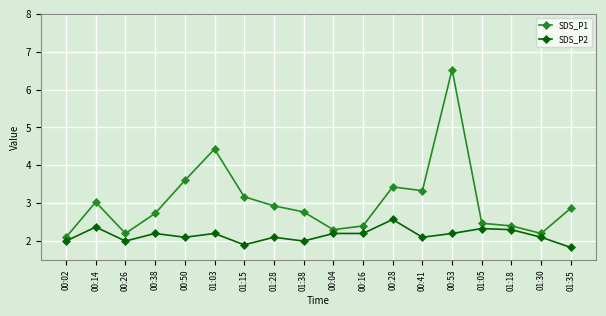

At which category is the sum across all series the highest?

00:53